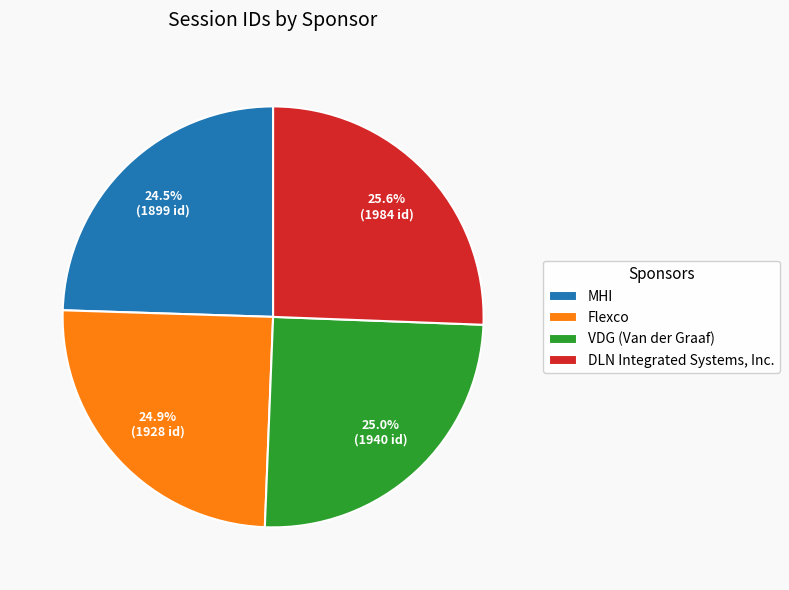

What is the total percentage of DLN Integrated Systems, Inc. and VDG (Van der Graaf)?

50.6%